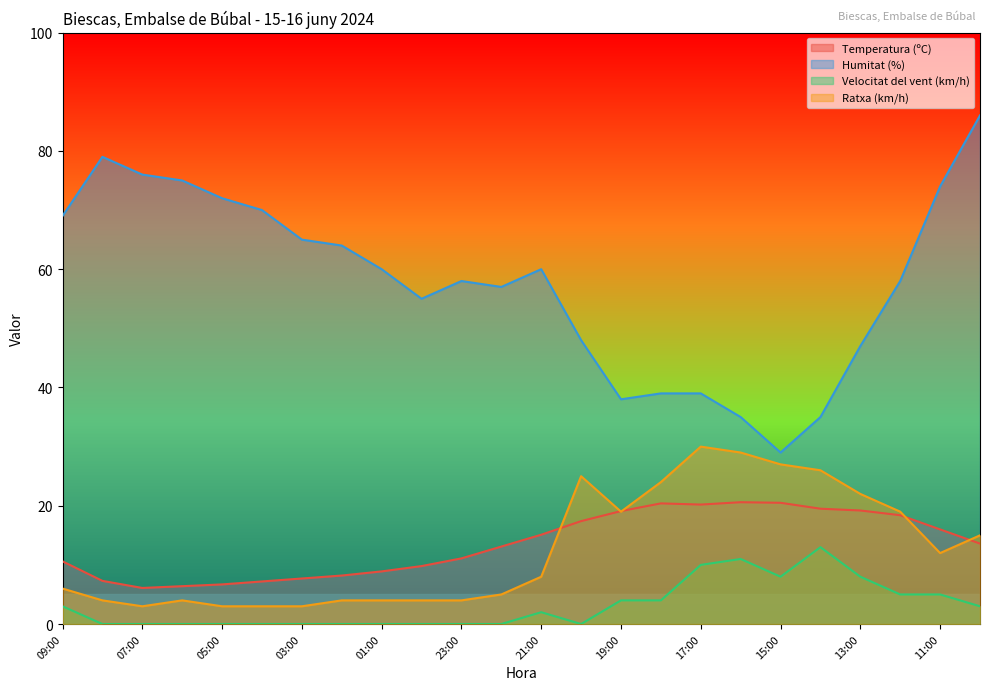

The Temperatura (ºC) series shows 13.6 at 10:00. True or false?

True